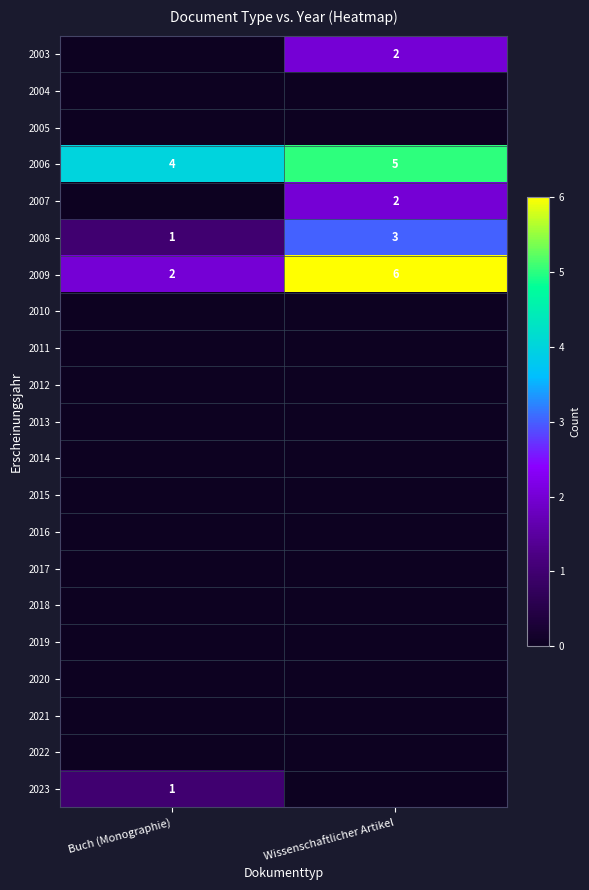

At which category is the sum across all series the highest?

Wissenschaftlicher Artikel